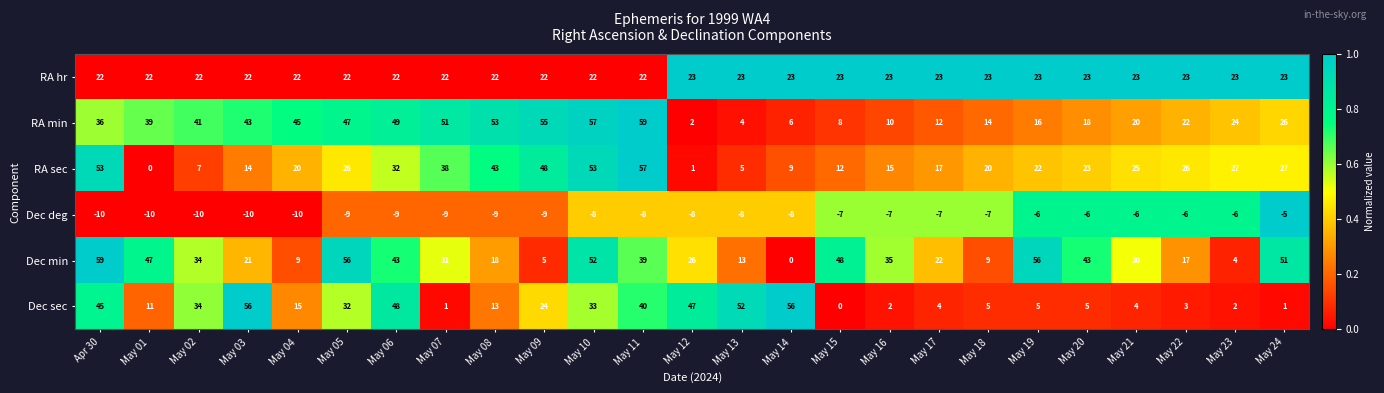

How many categories are shown in the chart?

25